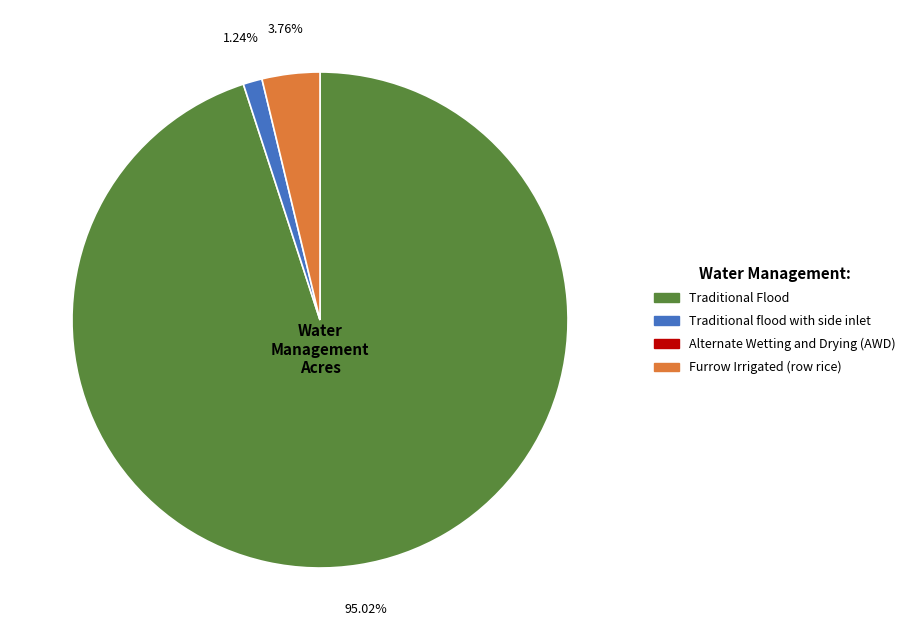

Does any single category account for the majority?

Yes